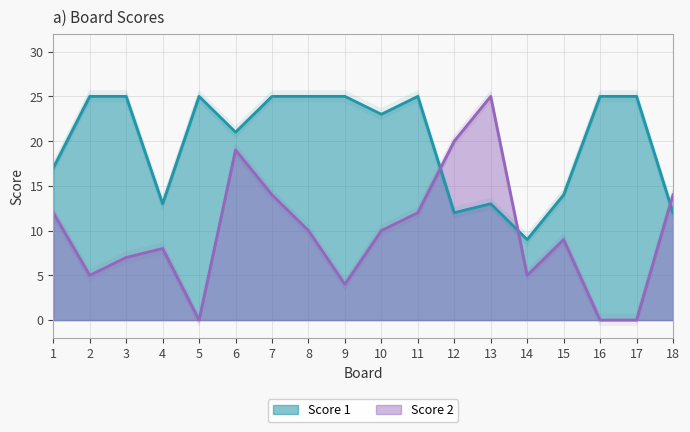

At 18, list the series in order from largest to smallest.

Score 2, Score 1